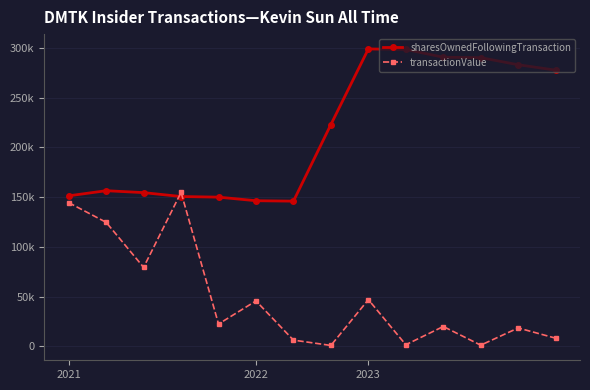

What are all the series names shown in the legend?

sharesOwnedFollowingTransaction, transactionValue